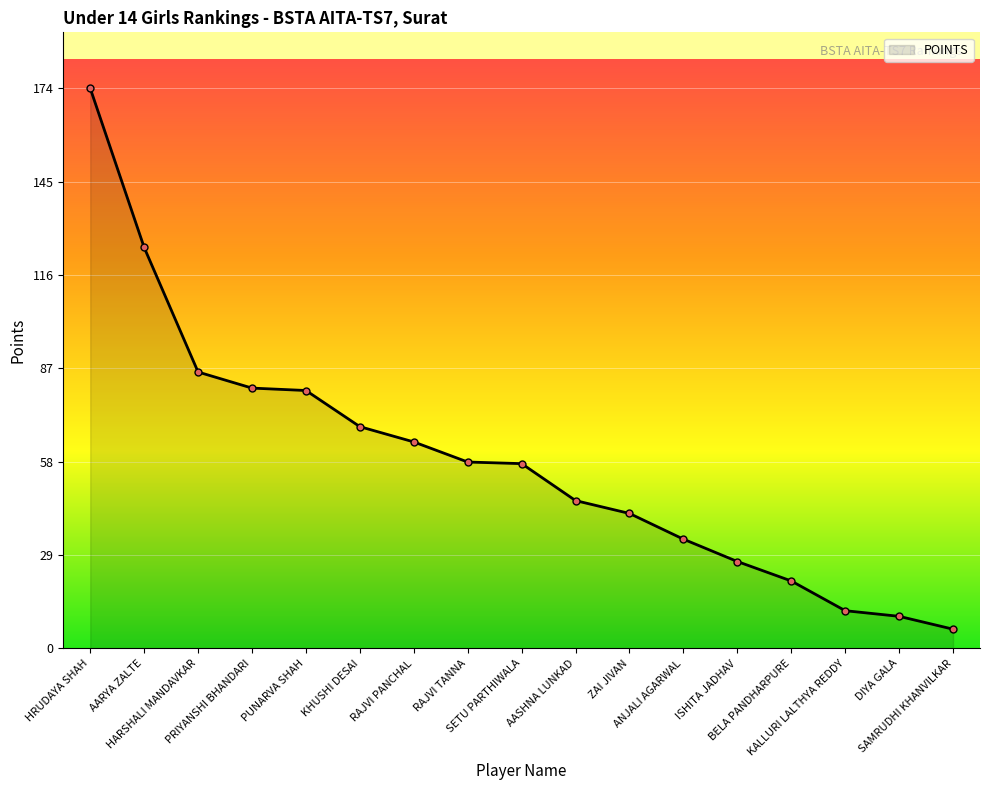

What is the sum of all values?

992.8